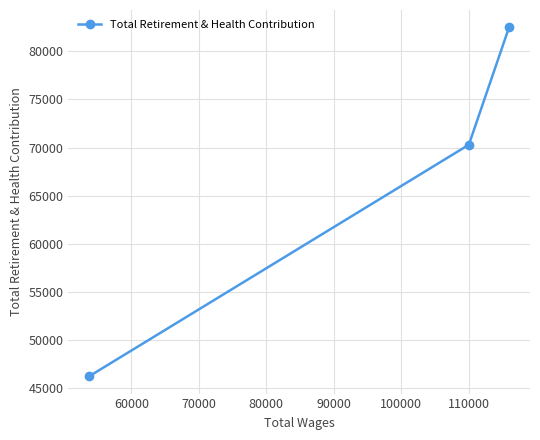

What is the average value?

66349